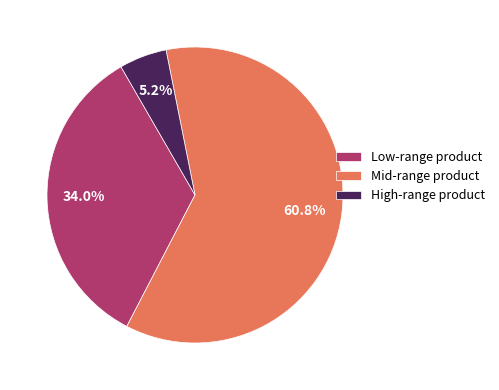

Combined, do Mid-range product and Low-range product account for over 50%?

Yes